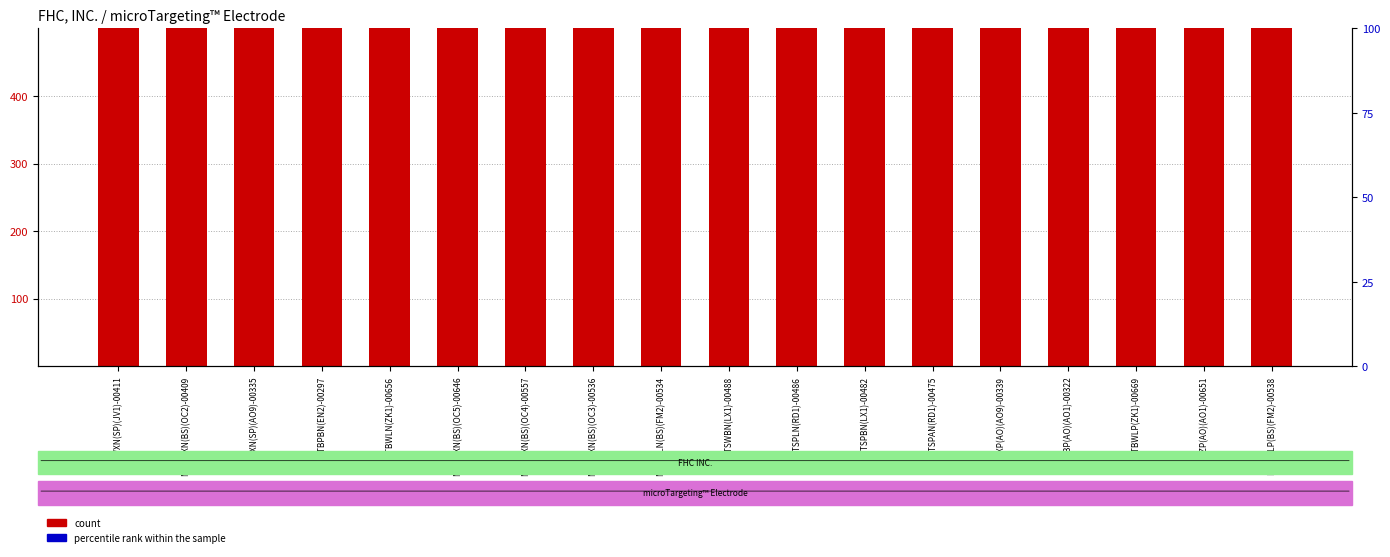

Which series reaches the maximum Y coordinate?

count